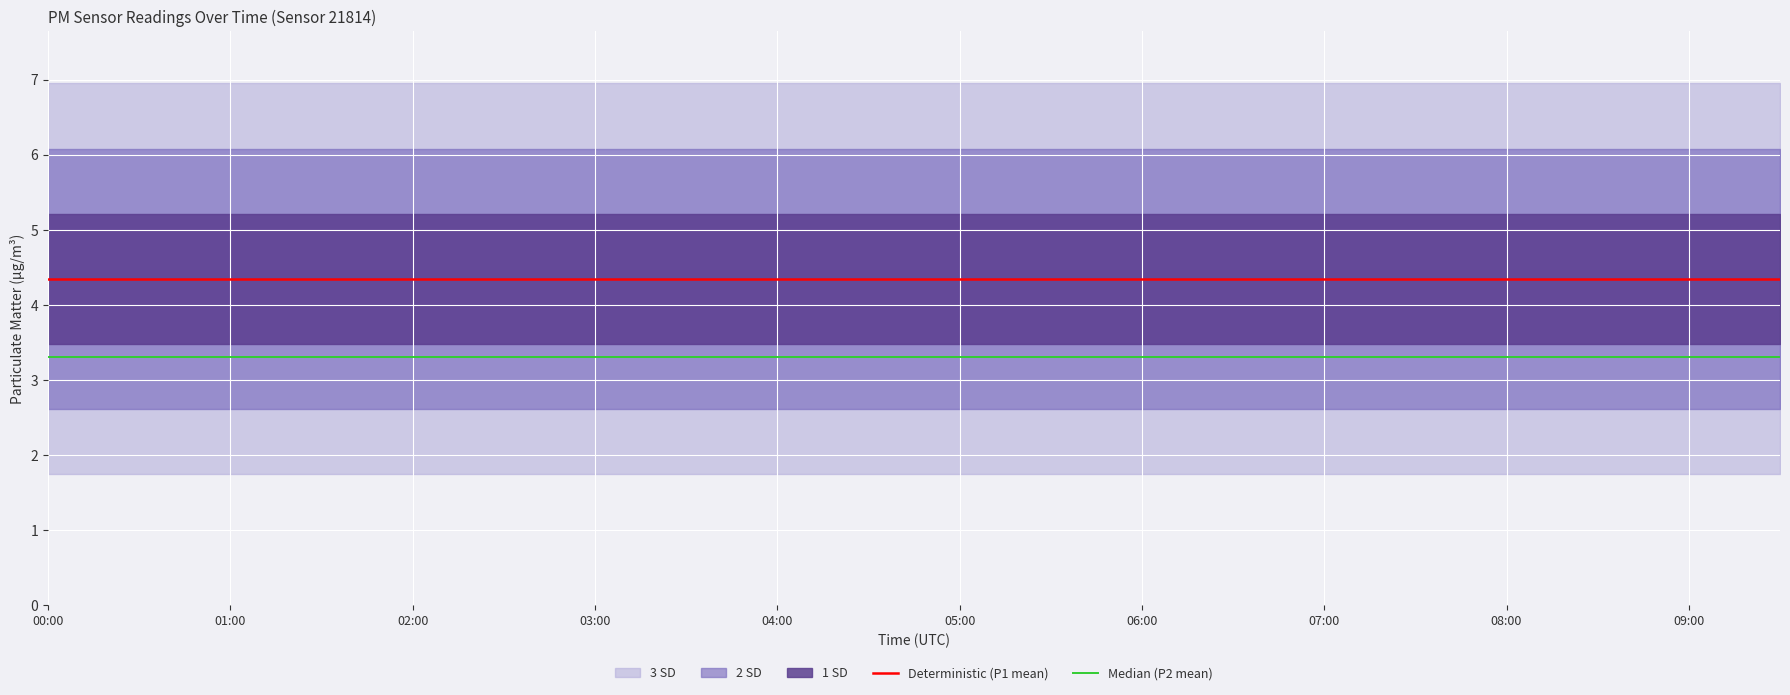

Which category has the highest value across all series?

00:00